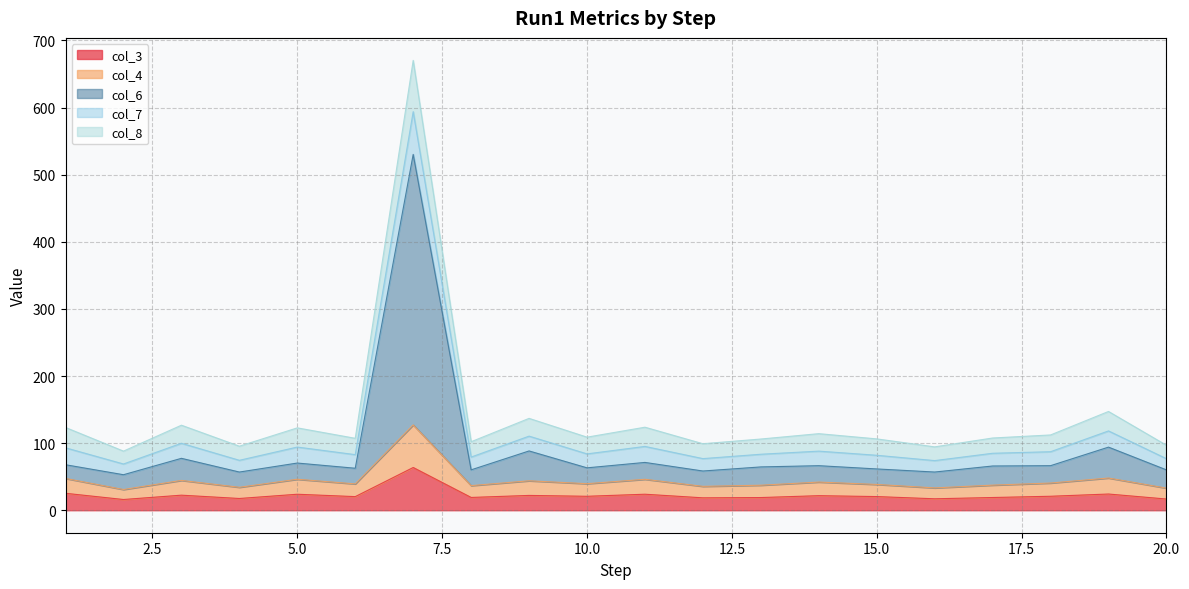

The col_4 series shows 30.9 at 2. True or false?

True